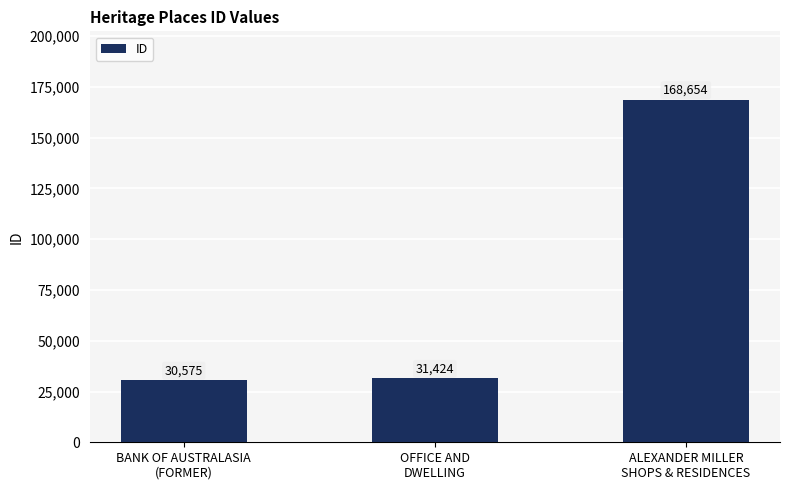

List the labels in order of value, smallest first.

BANK OF AUSTRALASIA
(FORMER), OFFICE AND
DWELLING, ALEXANDER MILLER
SHOPS & RESIDENCES